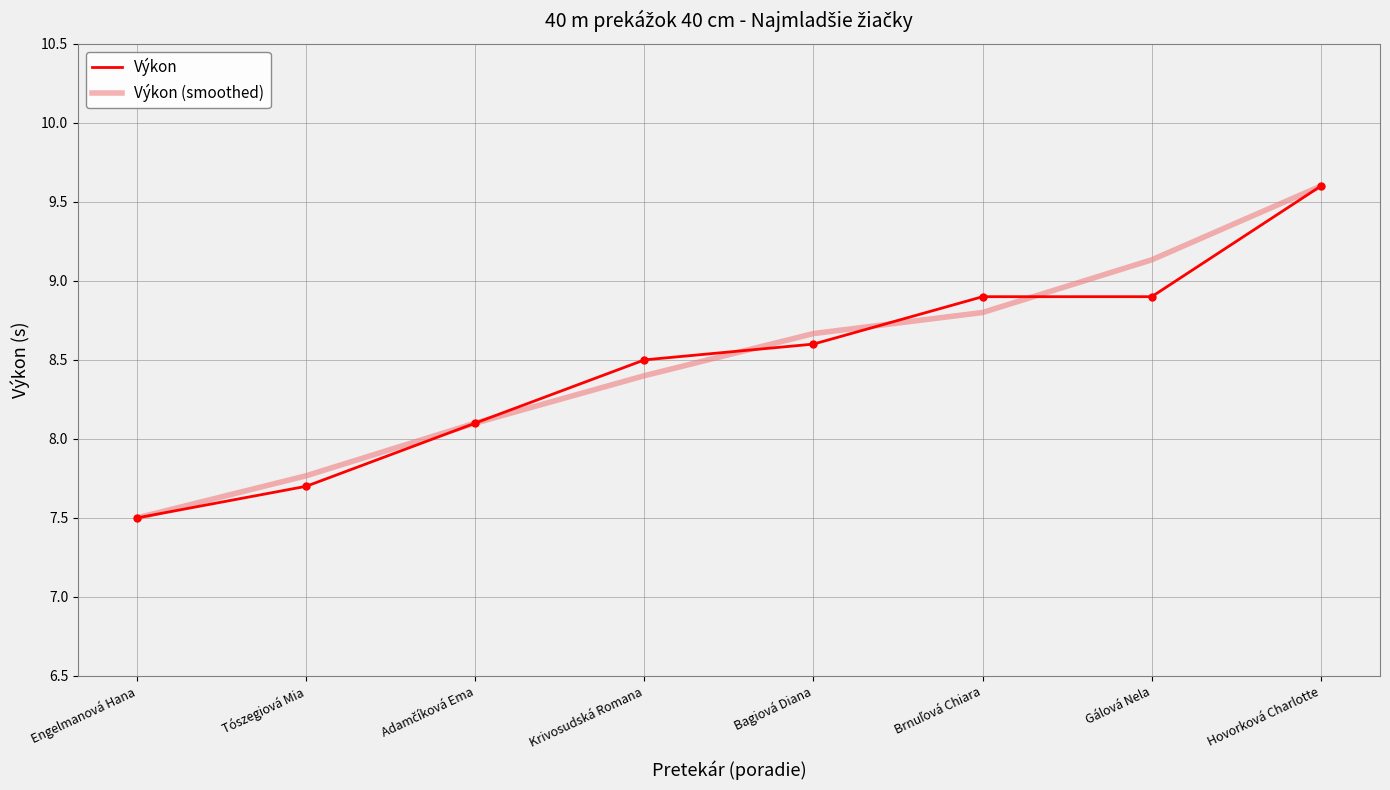

What is the difference between the Výkon (smoothed) values at Gálová Nela and Hovorková Charlotte?

0.5